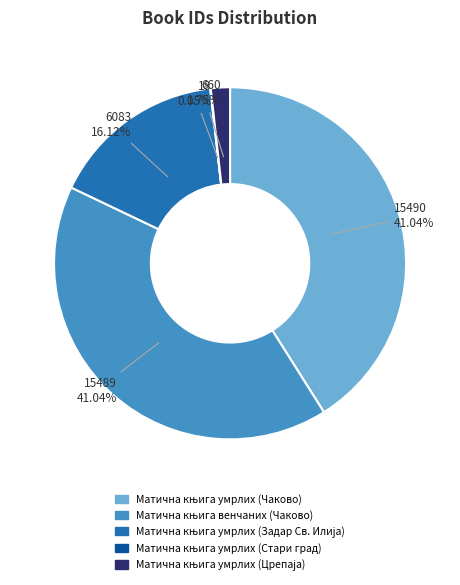

Is there a majority slice in this chart?

No